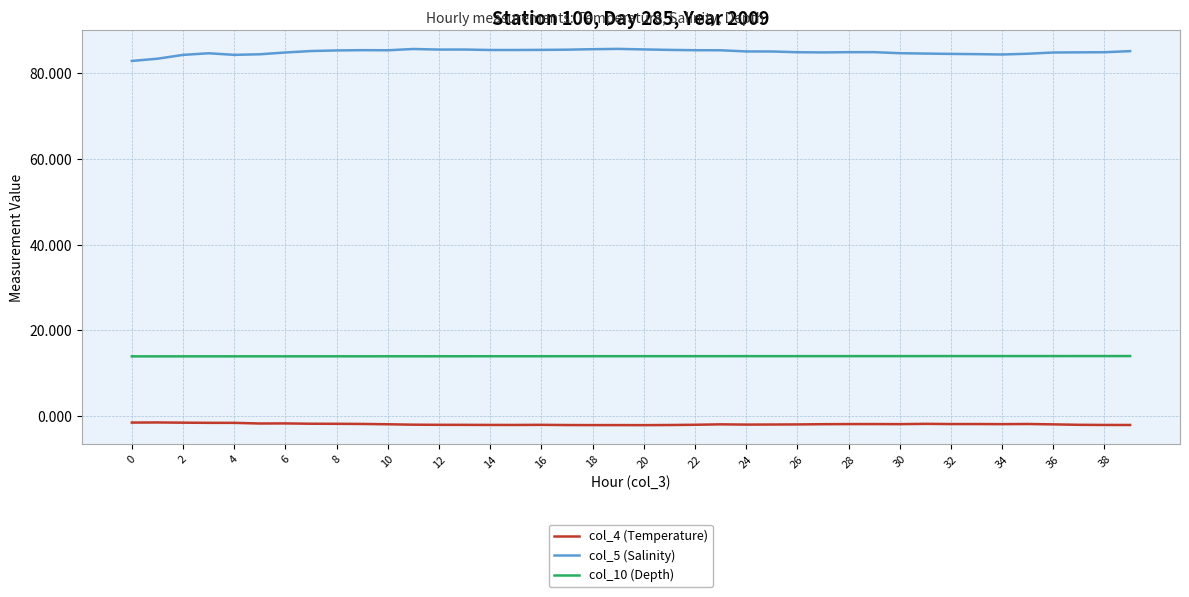

How many distinct data groups are displayed?

3